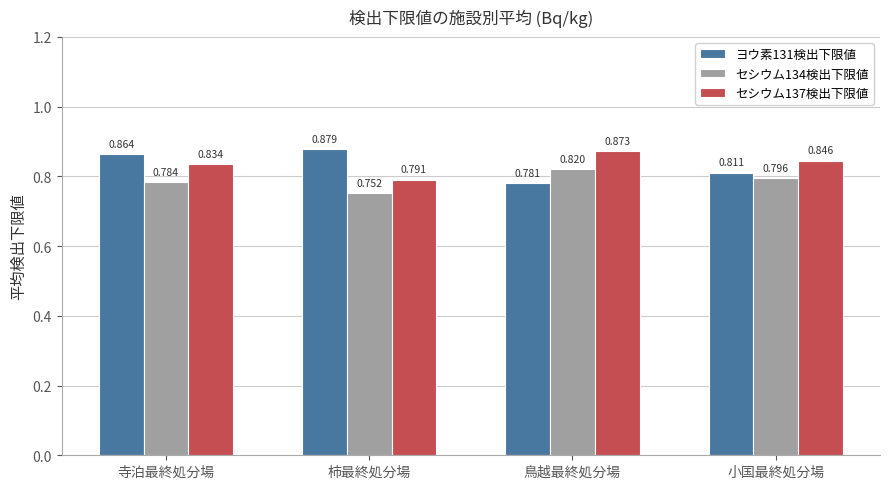

Which label corresponds to the smallest value in the chart?

柿最終処分場